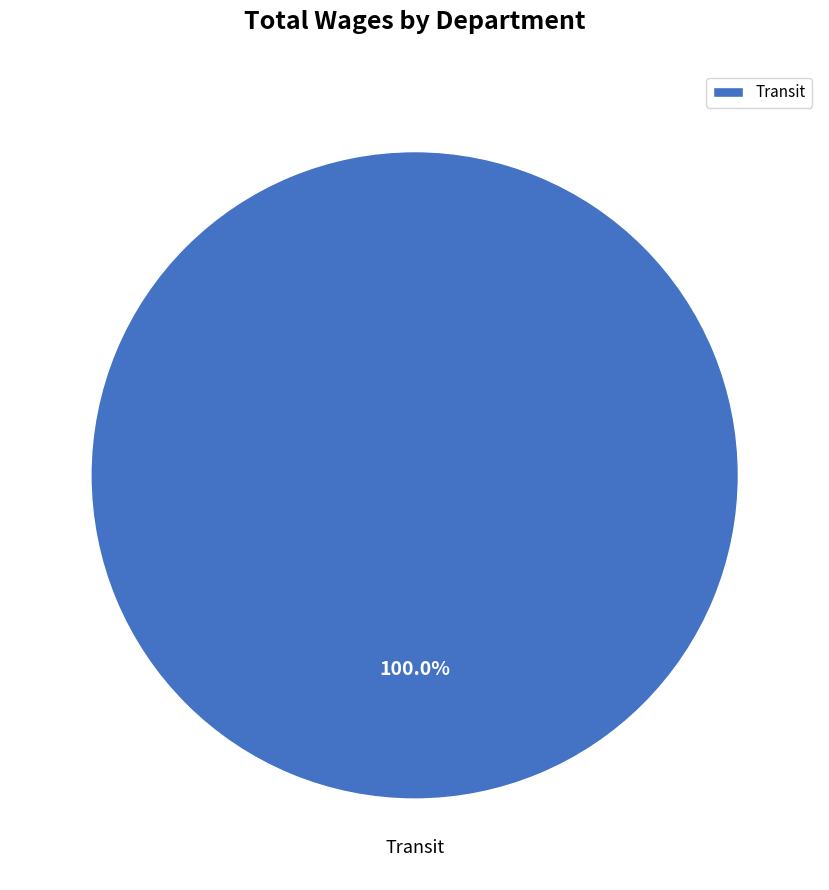

Is there a majority slice in this chart?

Yes